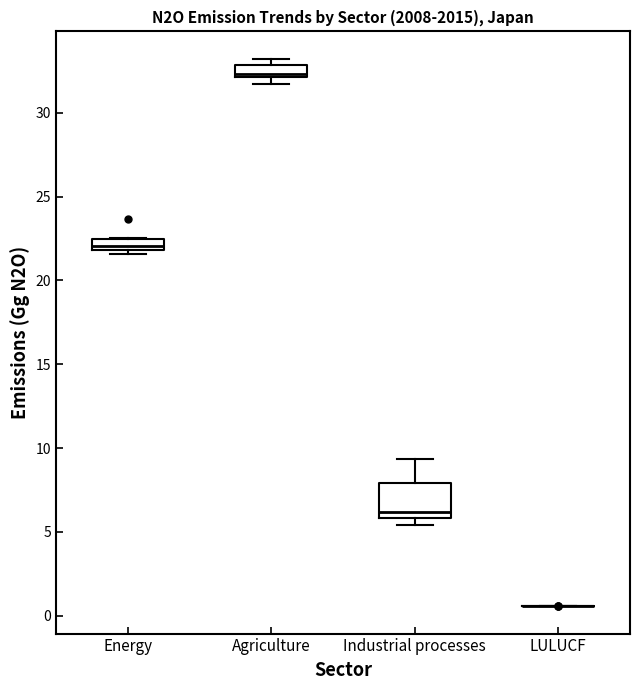

Where is the lower edge of the box for Energy on the y-axis? The values are not printed on the chart, so give them approximately, as read against the axis.

22.0